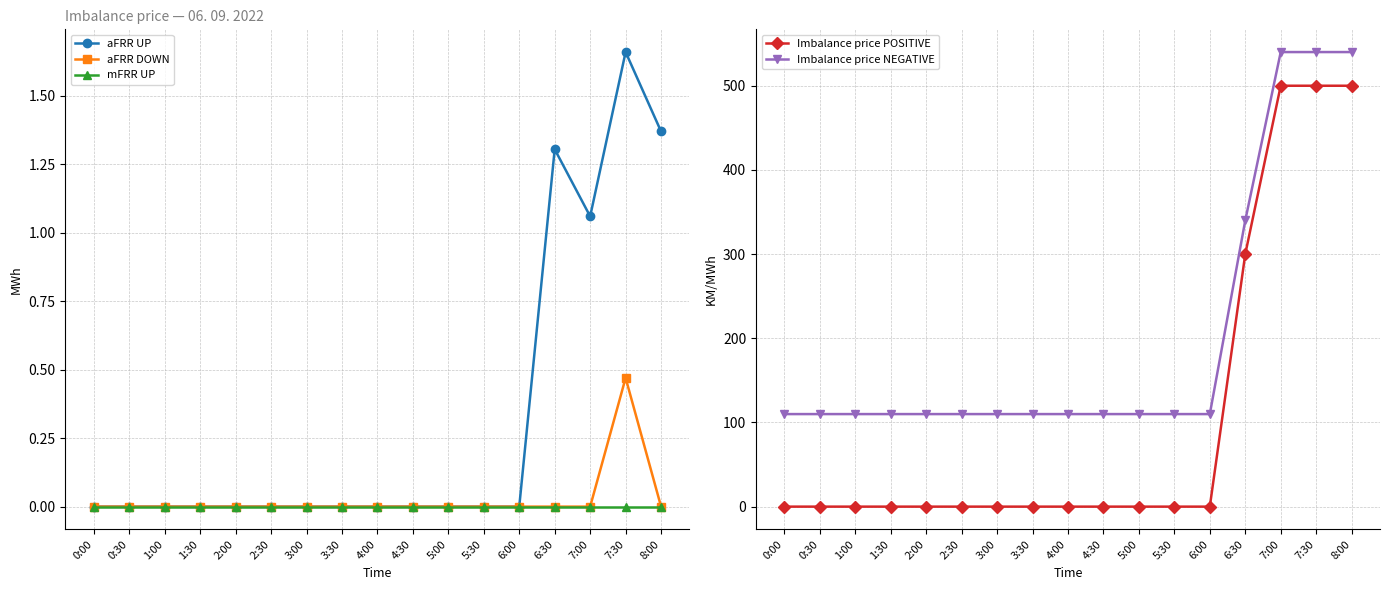

What is the difference between the maximum and second lowest values in the aFRR UP series?

1.7